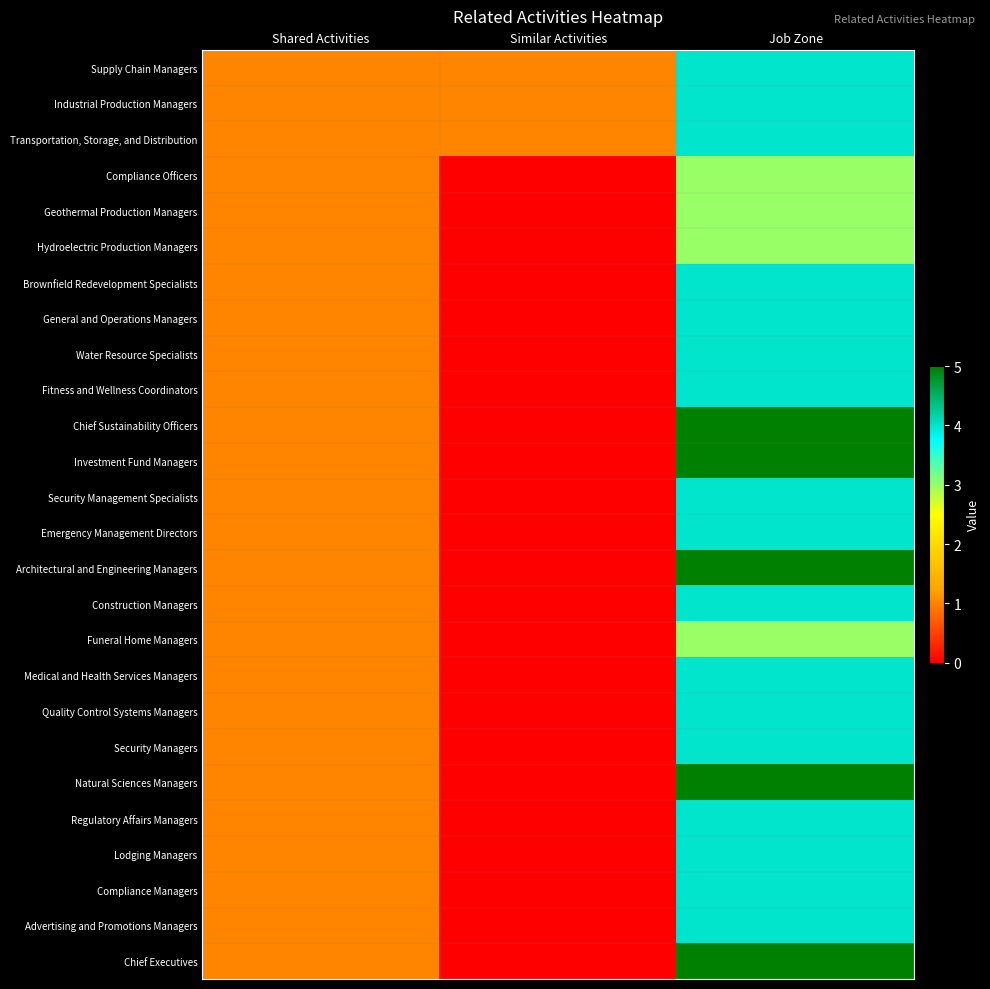

Reading left to right, list all the values displayed in this chart.

Supply Chain Managers: Shared Activities=1	Similar Activities=1	Job Zone=4
Industrial Production Managers: Shared Activities=1	Similar Activities=1	Job Zone=4
Transportation, Storage, and Distribution: Shared Activities=1	Similar Activities=1	Job Zone=4
Compliance Officers: Shared Activities=1	Similar Activities=0	Job Zone=3
Geothermal Production Managers: Shared Activities=1	Similar Activities=0	Job Zone=3
Hydroelectric Production Managers: Shared Activities=1	Similar Activities=0	Job Zone=3
Brownfield Redevelopment Specialists: Shared Activities=1	Similar Activities=0	Job Zone=4
General and Operations Managers: Shared Activities=1	Similar Activities=0	Job Zone=4
Water Resource Specialists: Shared Activities=1	Similar Activities=0	Job Zone=4
Fitness and Wellness Coordinators: Shared Activities=1	Similar Activities=0	Job Zone=4
Chief Sustainability Officers: Shared Activities=1	Similar Activities=0	Job Zone=5
Investment Fund Managers: Shared Activities=1	Similar Activities=0	Job Zone=5
Security Management Specialists: Shared Activities=1	Similar Activities=0	Job Zone=4
Emergency Management Directors: Shared Activities=1	Similar Activities=0	Job Zone=4
Architectural and Engineering Managers: Shared Activities=1	Similar Activities=0	Job Zone=5
Construction Managers: Shared Activities=1	Similar Activities=0	Job Zone=4
Funeral Home Managers: Shared Activities=1	Similar Activities=0	Job Zone=3
Medical and Health Services Managers: Shared Activities=1	Similar Activities=0	Job Zone=4
Quality Control Systems Managers: Shared Activities=1	Similar Activities=0	Job Zone=4
Security Managers: Shared Activities=1	Similar Activities=0	Job Zone=4
Natural Sciences Managers: Shared Activities=1	Similar Activities=0	Job Zone=5
Regulatory Affairs Managers: Shared Activities=1	Similar Activities=0	Job Zone=4
Lodging Managers: Shared Activities=1	Similar Activities=0	Job Zone=4
Compliance Managers: Shared Activities=1	Similar Activities=0	Job Zone=4
Advertising and Promotions Managers: Shared Activities=1	Similar Activities=0	Job Zone=4
Chief Executives: Shared Activities=1	Similar Activities=0	Job Zone=5